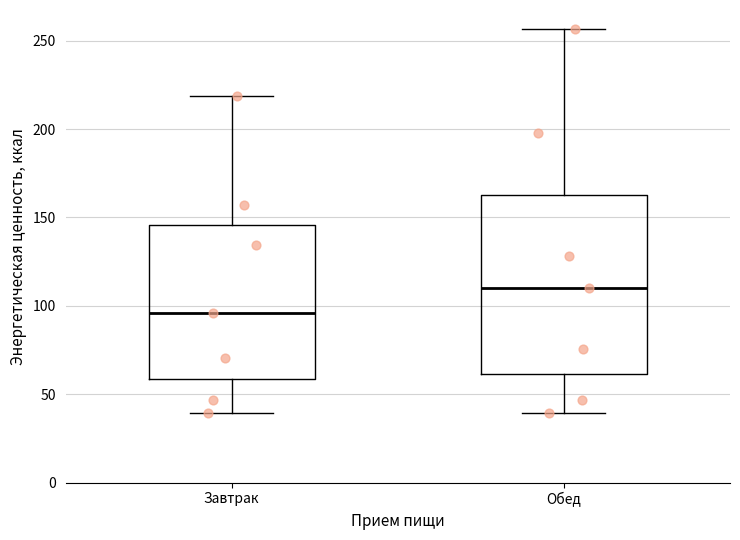

Where does the median line of the box for Обед sit on the y-axis? The values are not printed on the chart, so give them approximately, as read against the axis.

110